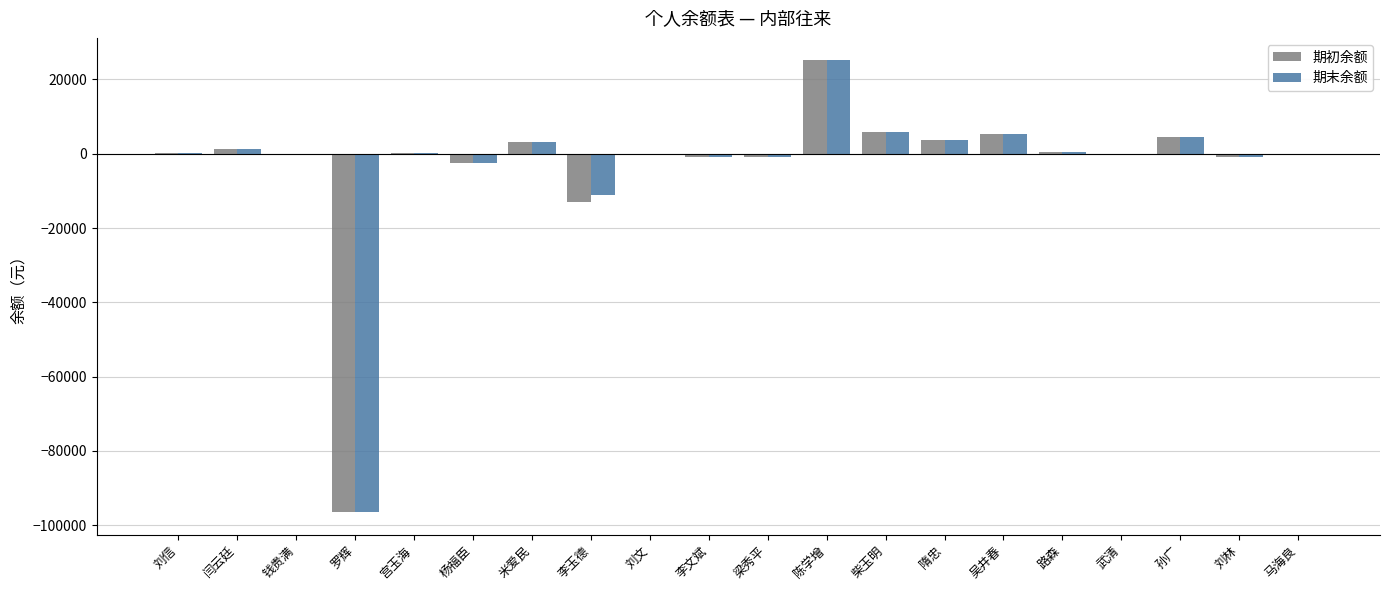

What is the maximum value shown in the chart?

25101.3